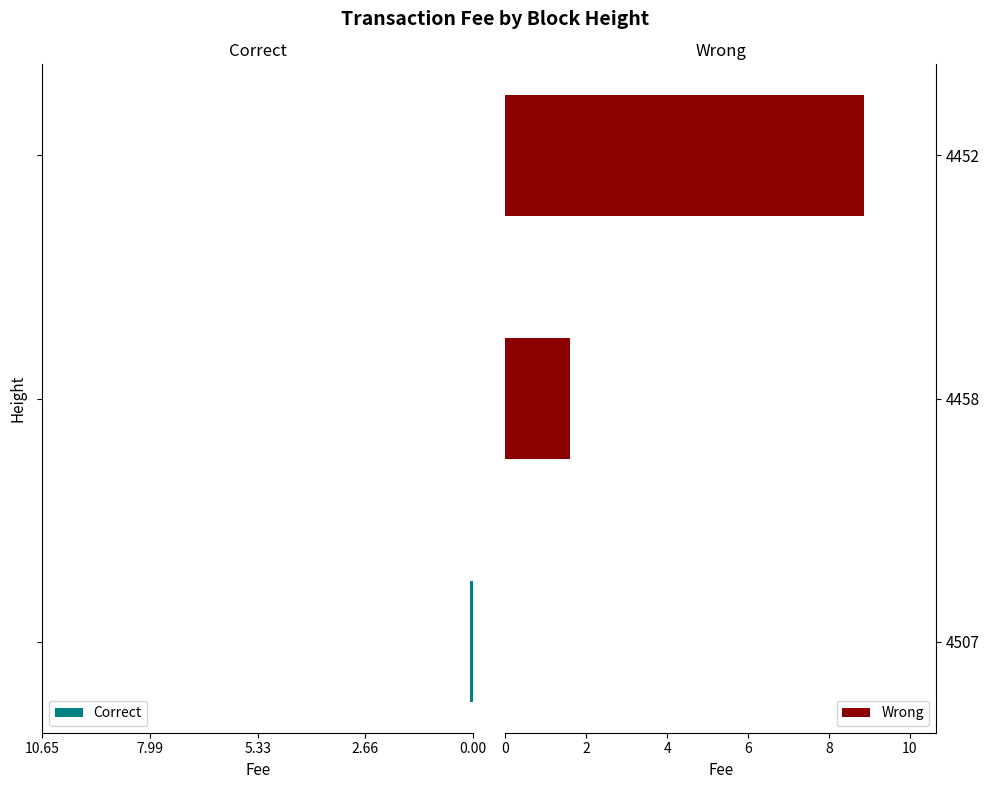

True or false: Wrong has a value of 1.6 at 4458.

True